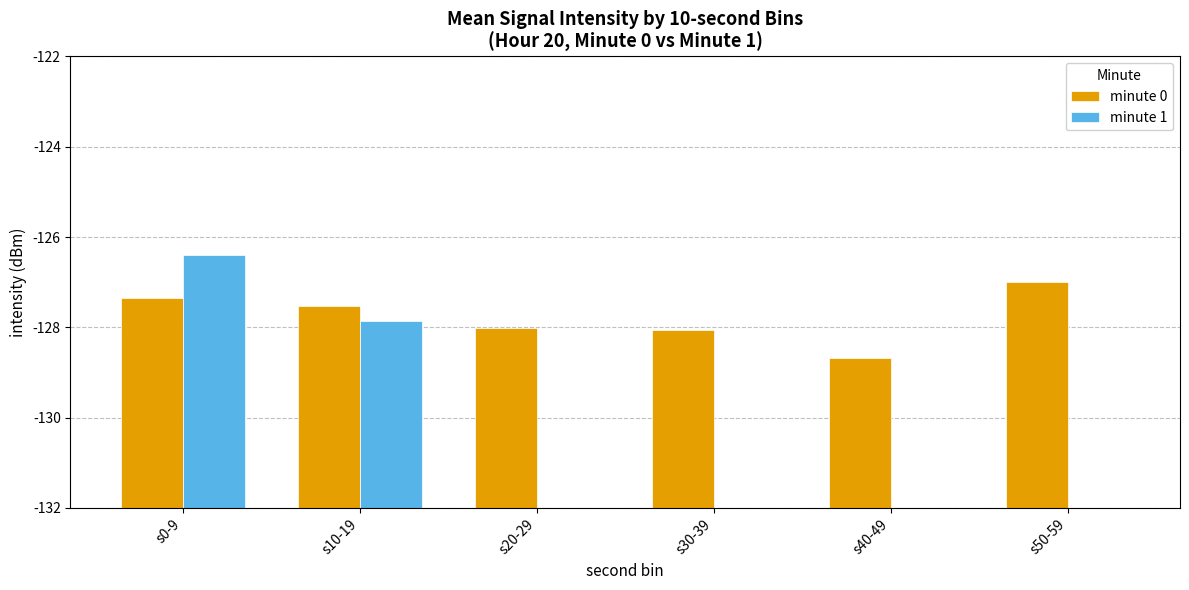

Where is minute 1 nearest to the value 2?

s20-29